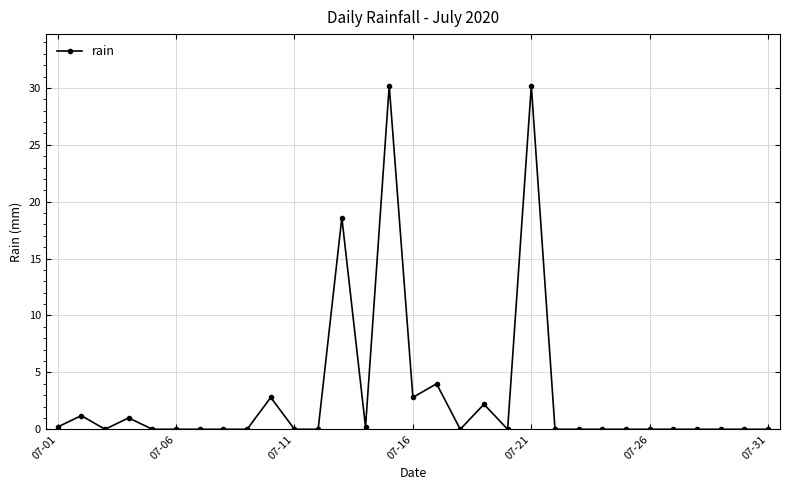

What is the maximum value shown in the chart?

30.2